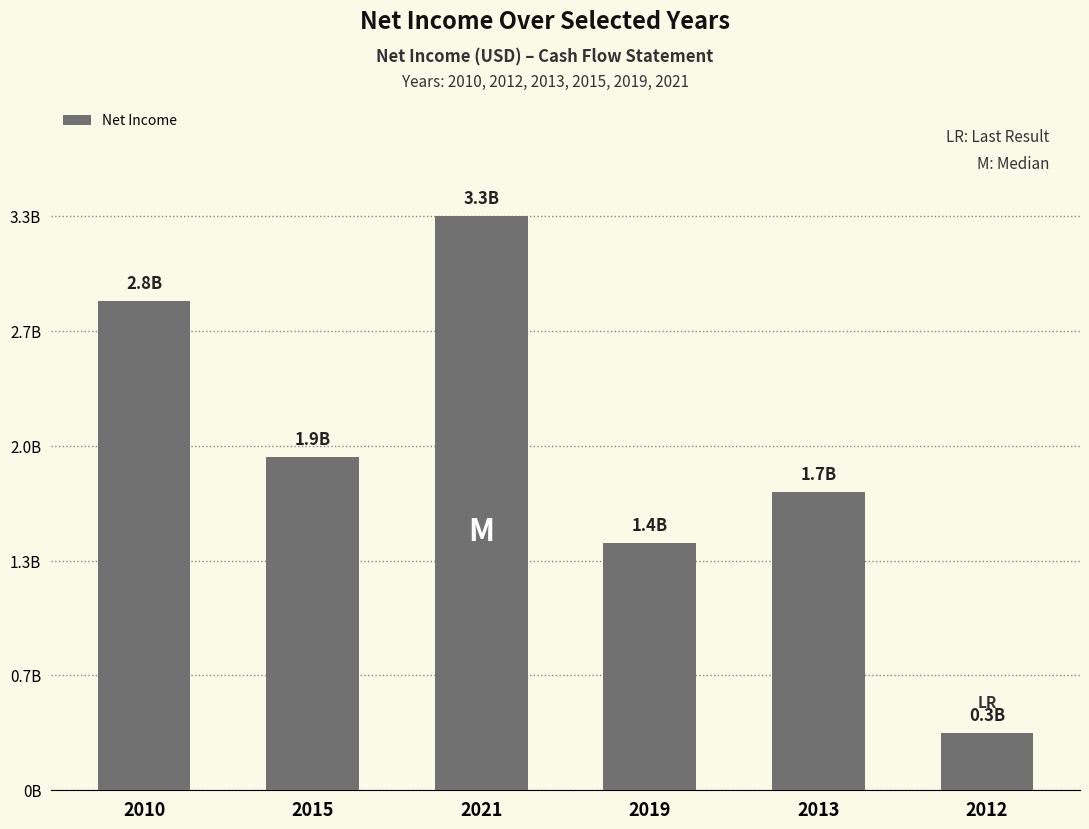

What is the greatest value displayed?

3314000000